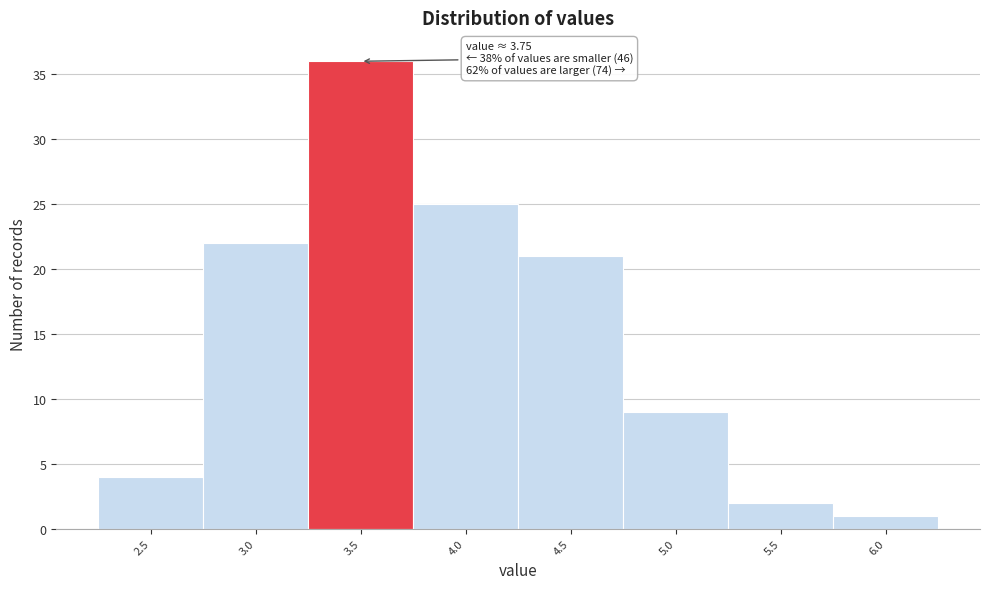

Reading left to right, what are all the values shown in this chart?

2.5=4	3.0=22	3.5=36	4.0=25	4.5=21	5.0=9	5.5=2	6.0=1